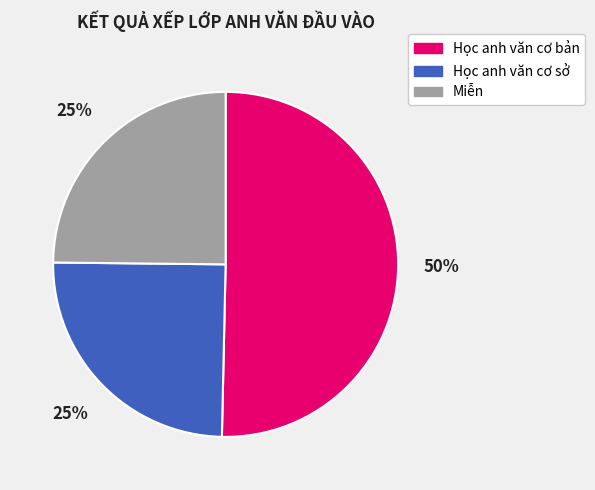

Which slice is the largest?

Học anh văn cơ bản